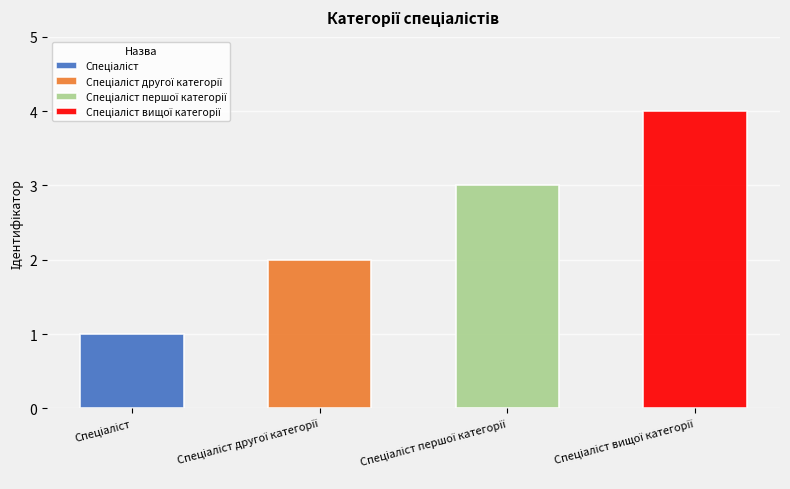

What is the ratio of the value at Спеціаліст to the value at Спеціаліст першої категорії?

0.3